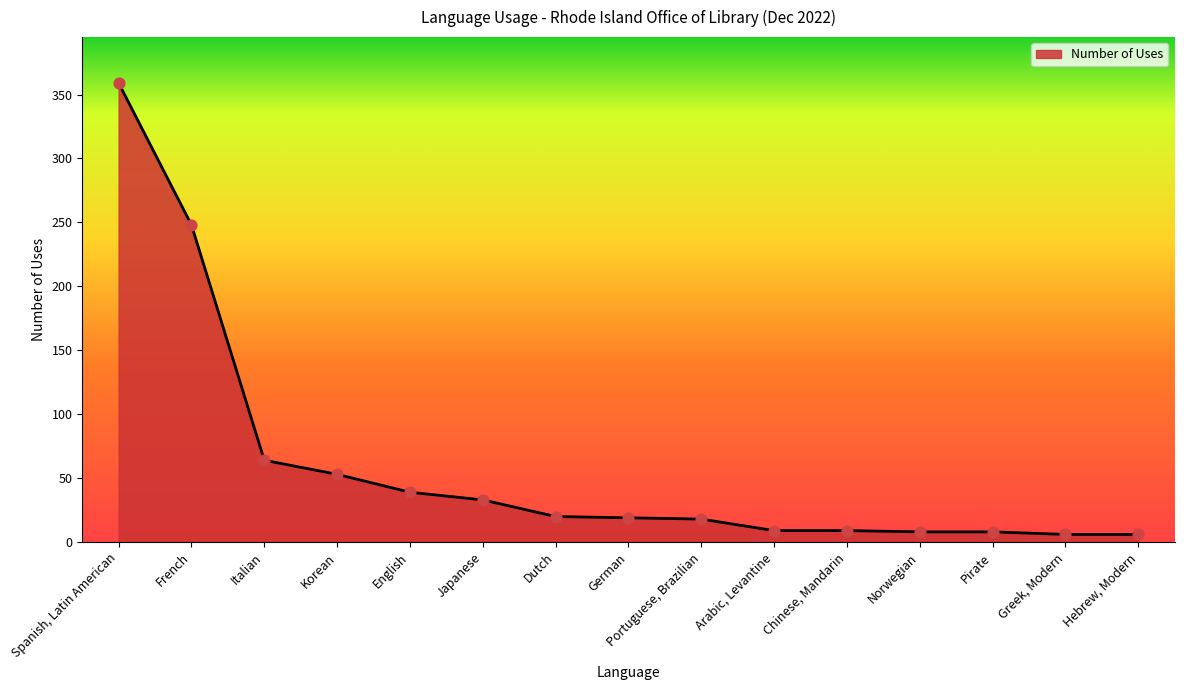

What is the change in value from Japanese to Chinese, Mandarin?

-24